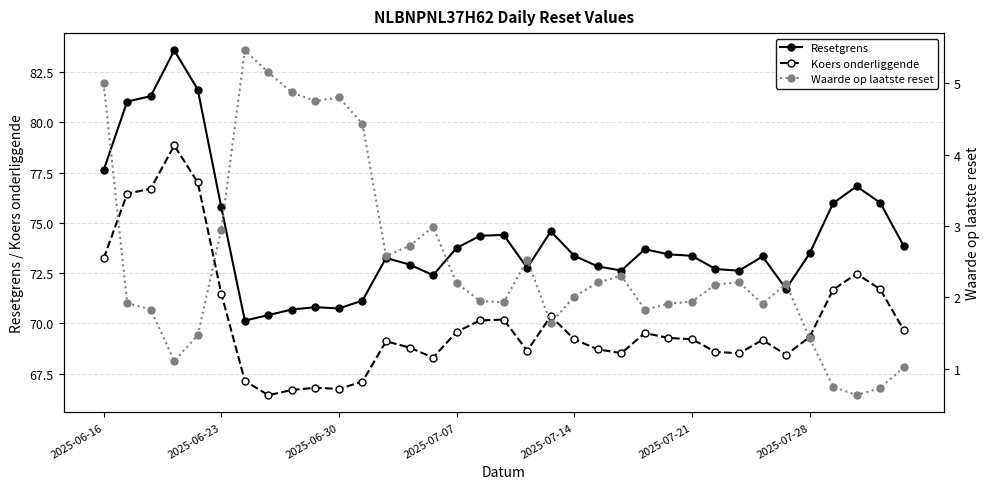

True or false: Koers onderliggende has a value of 112.0 at 12.

False